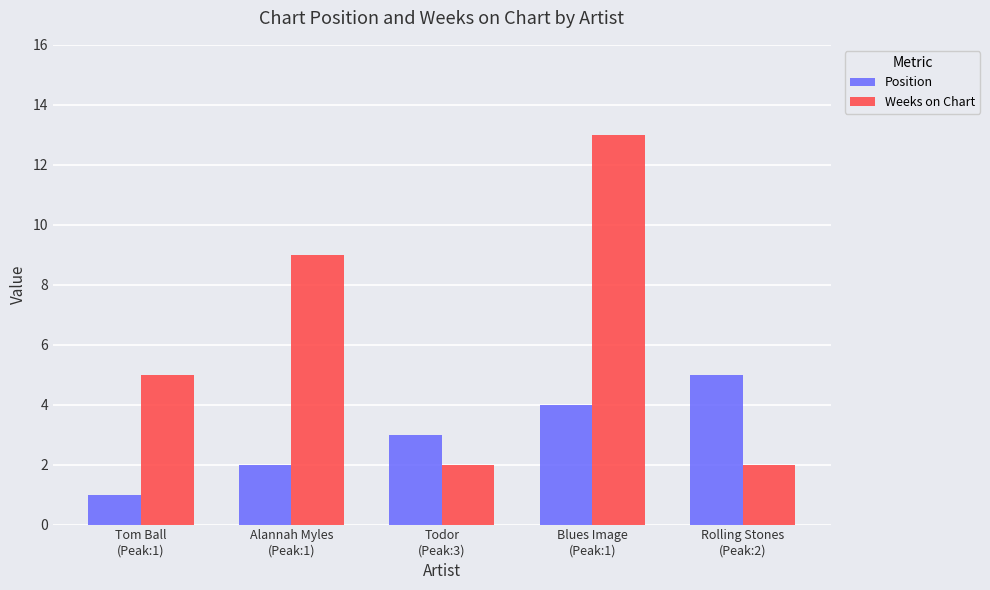

How many data points in Weeks on Chart are less than 5?

2